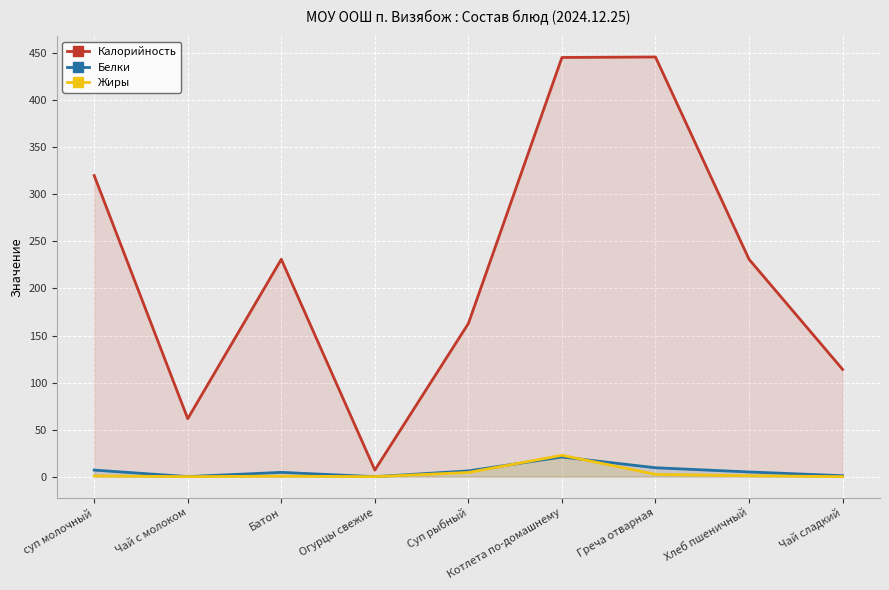

What is the total value across all series at Хлеб пшеничный?

237.0